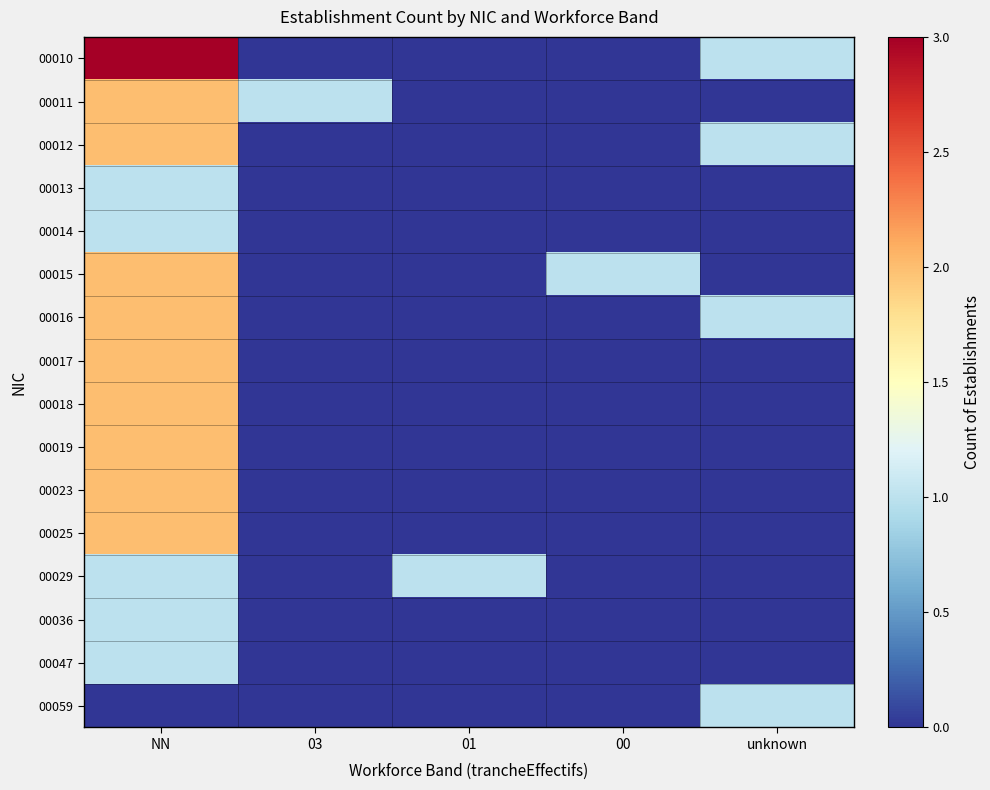

What is the difference between the highest and lowest values at 01?

1